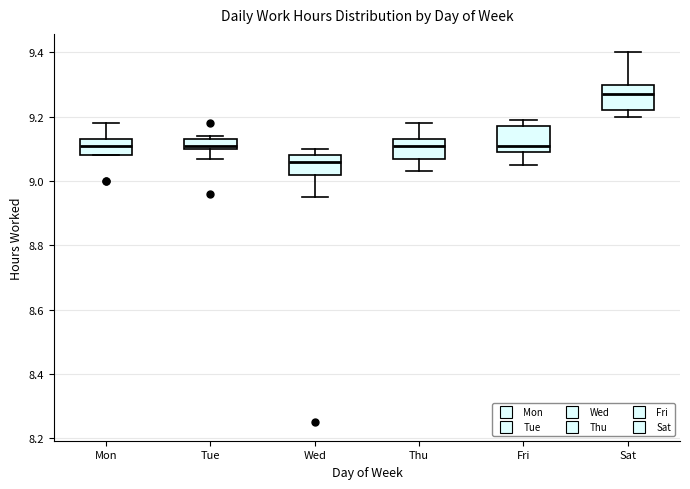

Where is the lower edge of the box for Wed on the y-axis? The values are not printed on the chart, so give them approximately, as read against the axis.

9.02